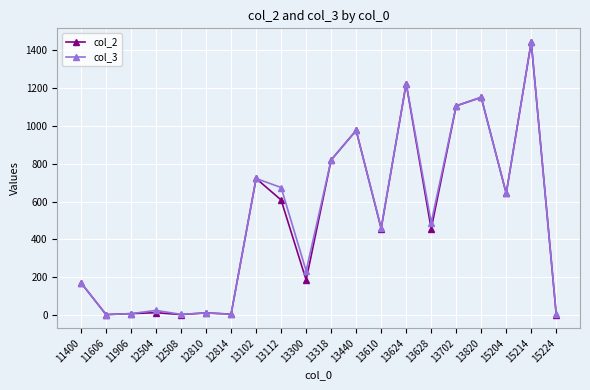

Is the value of col_2 at 11906 greater than the value of col_3 at 13702?

No